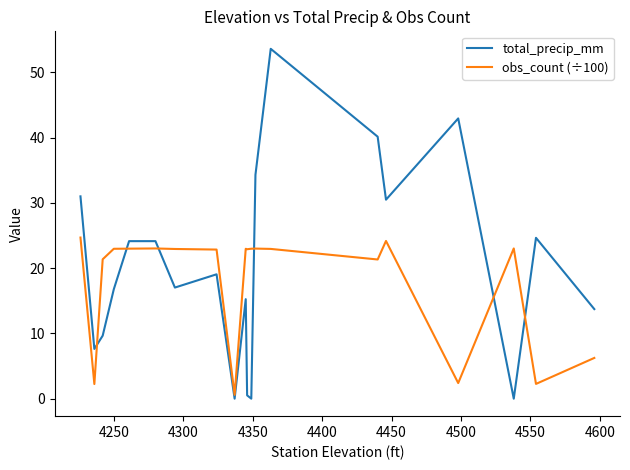

What is the maximum value for total_precip_mm?

53.6